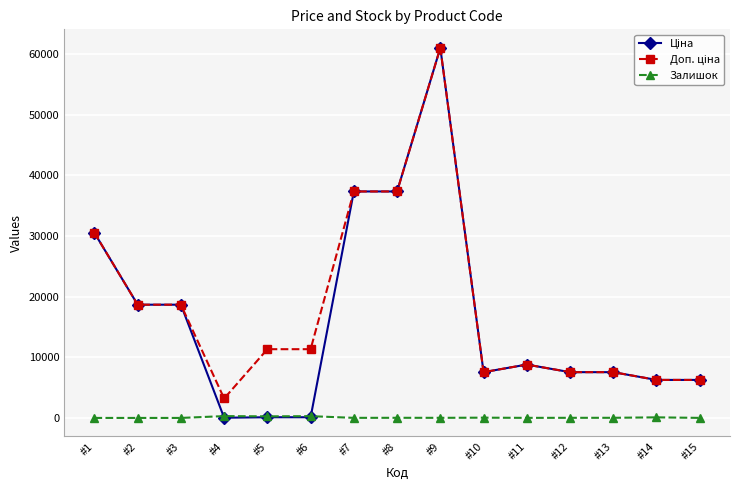

At which category is the sum across all series the highest?

#9